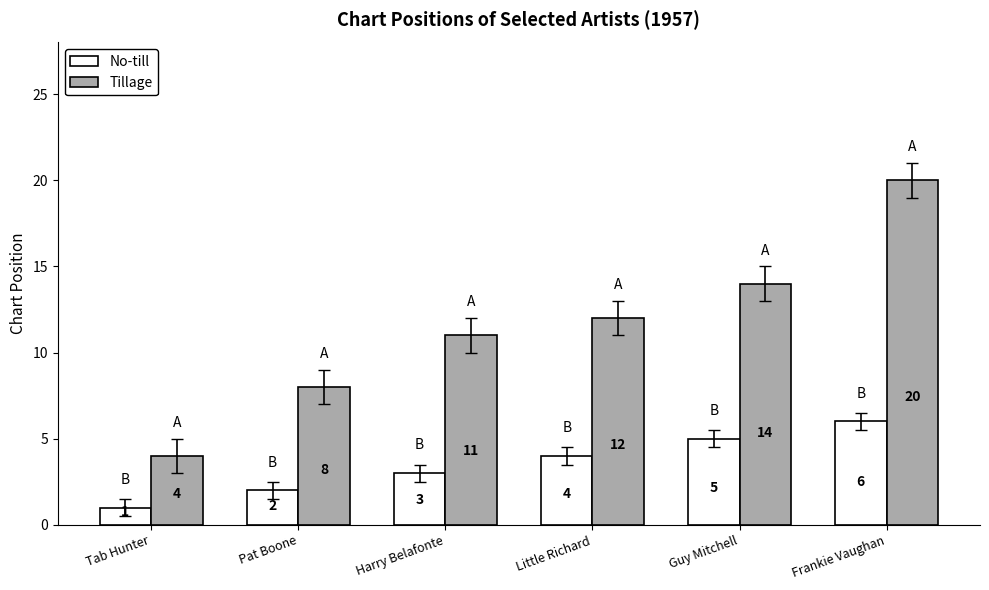

What is the value of the No-till bar at the 3rd from the left?

3